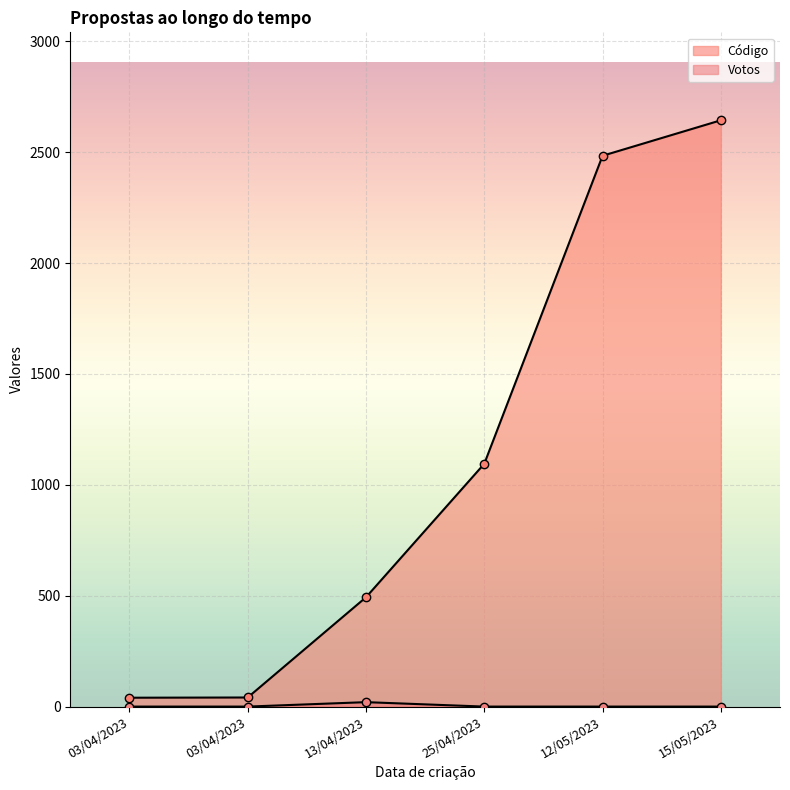

List the labels in order of Votos value, largest first.

13/04/2023, 15/05/2023, 25/04/2023, 12/05/2023, 03/04/2023, 03/04/2023